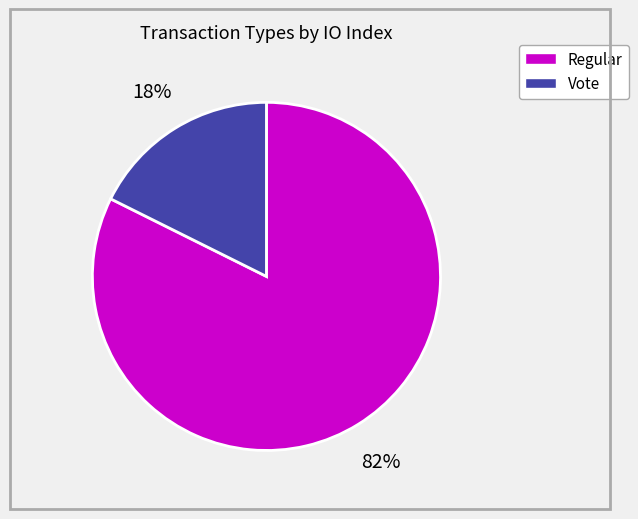

To the nearest percent, what percentage of the pie is Vote?

18%